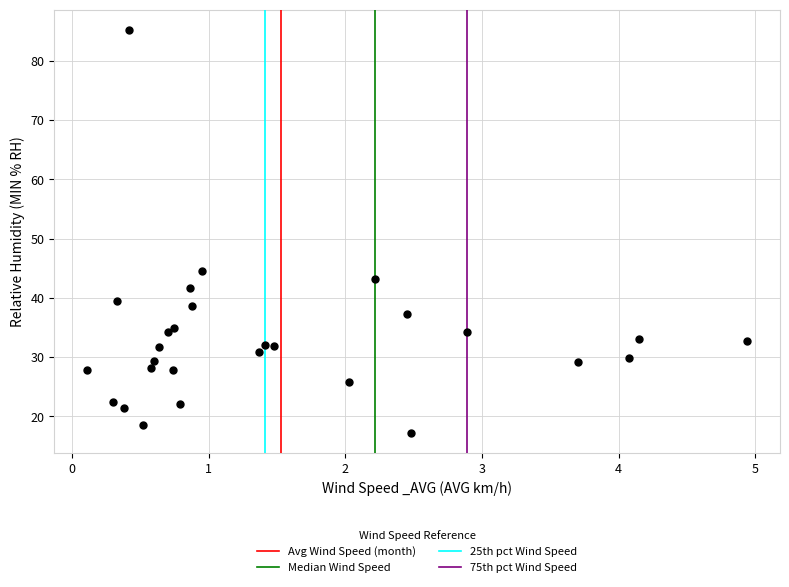

What Y value in the scatter plot is closest to 51?

44.6